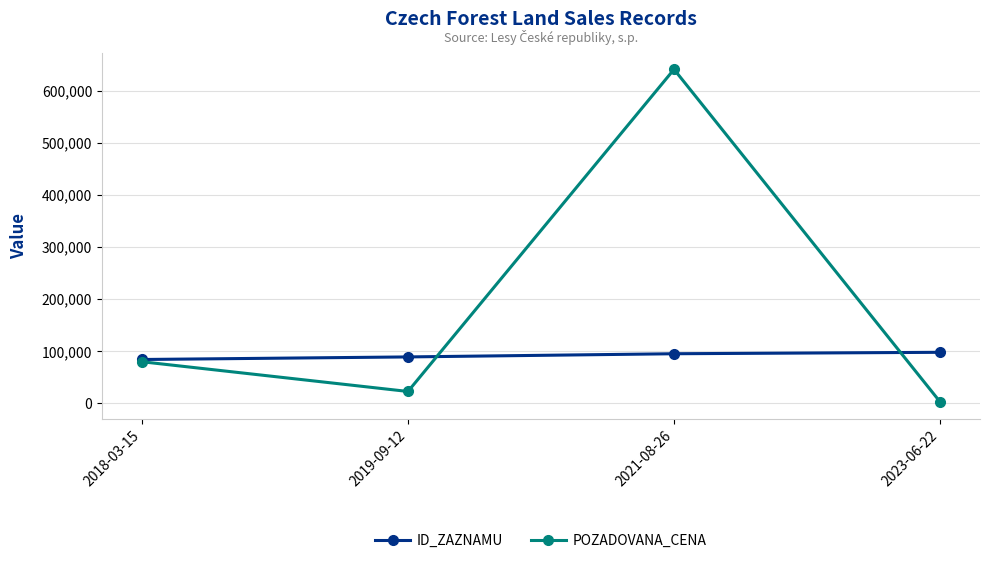

Count the number of data series in this chart.

2